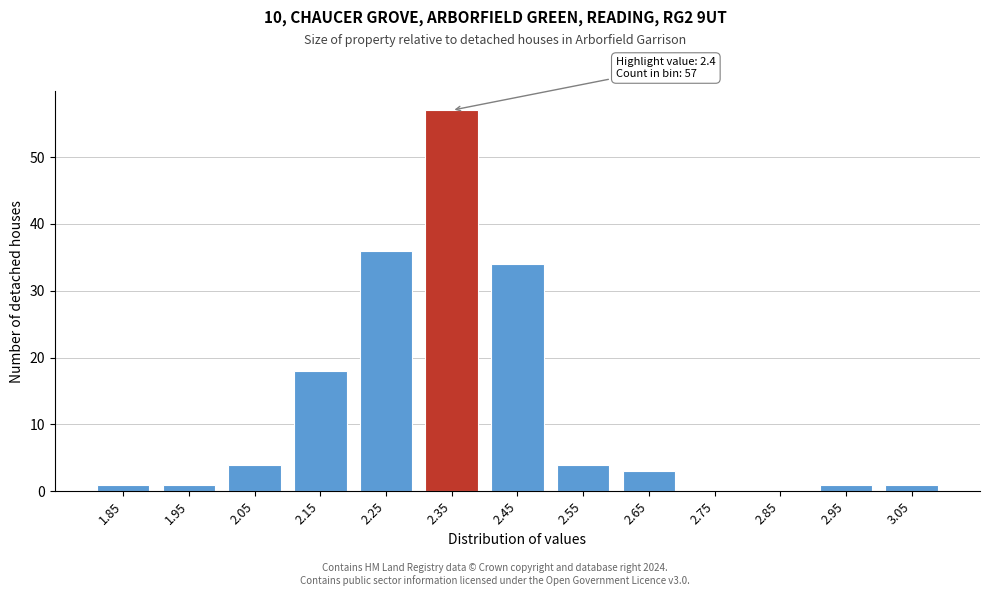

Reading right to left, what are all the values shown in this chart?

3.05=1	2.95=1	2.85=0	2.75=0	2.65=3	2.55=4	2.45=34	2.35=57	2.25=36	2.15=18	2.05=4	1.95=1	1.85=1